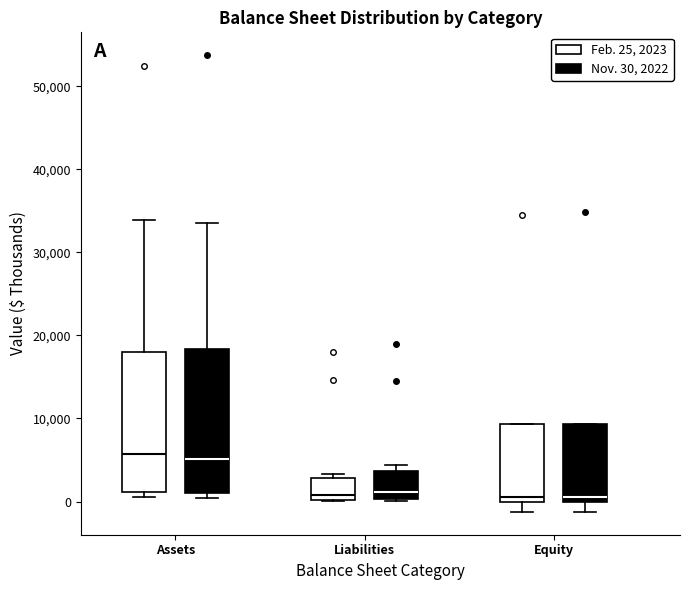

Reading left to right, transcribe this box plot: for each box, give where its median line is, the range the box spans, and where its two whiskers end, as read against the y-axis. The values are not printed on the chart, so give them approximately, as read against the axis.

Assets (Feb. 25, 2023): median 6000, box 1000 to 18000, whiskers 0 to 34000
Assets (Nov. 30, 2022): median 5000, box 1000 to 18000, whiskers 0 to 34000
Liabilities (Feb. 25, 2023): median 1000, box 0 to 3000, whiskers 0 to 3000 (just above the box's upper edge)
Liabilities (Nov. 30, 2022): median 1000, box 0 to 4000, whiskers 0 to 4000 (just above the box's upper edge)
Equity (Feb. 25, 2023): median 1000, box 0 to 9000, whiskers -1000 to 9000
Equity (Nov. 30, 2022): median 1000, box 0 to 9000, whiskers -1000 to 9000